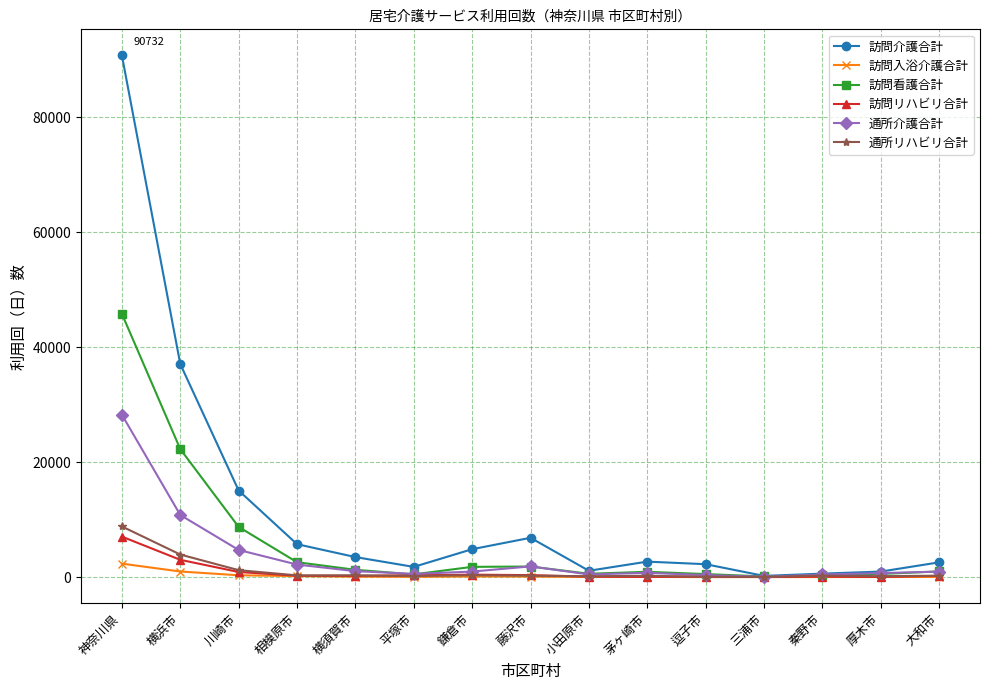

What is the label of the 2nd point from the right?

厚木市